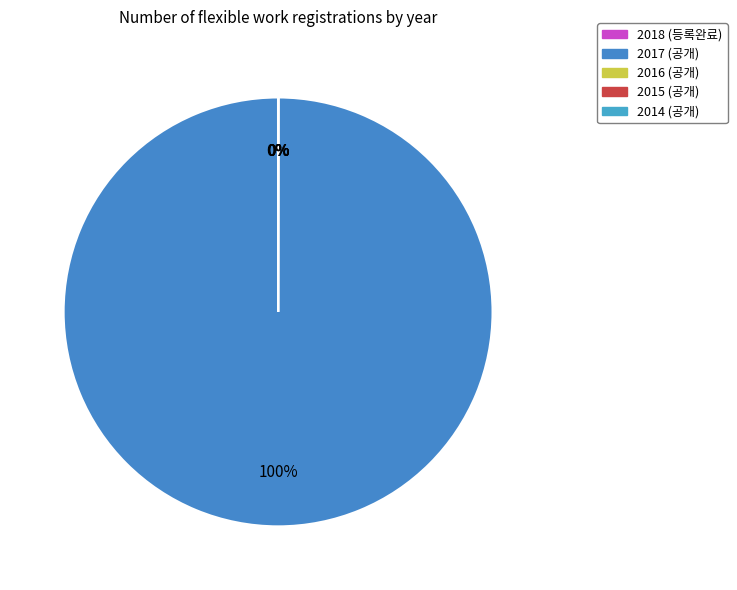

Does 2016 (공개) account for over 50% of the chart?

No